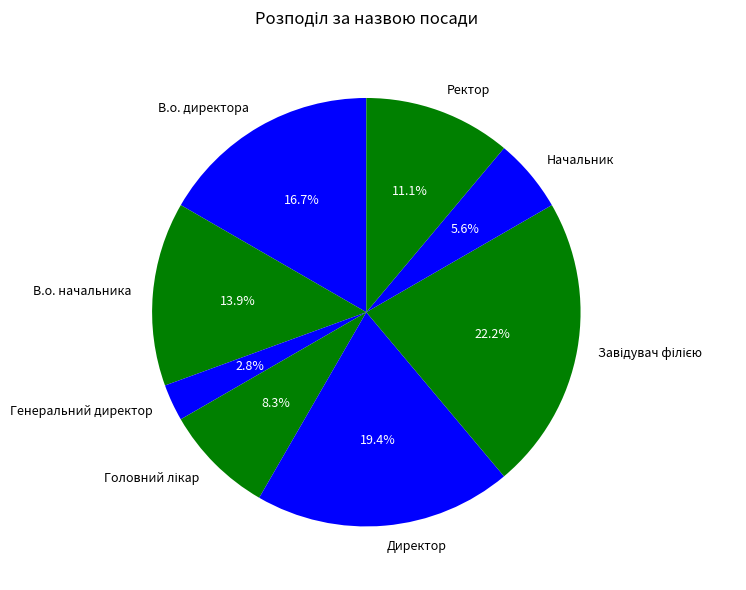

Approximately how many times larger is the value at Ректор compared to Генеральний директор?

4.0